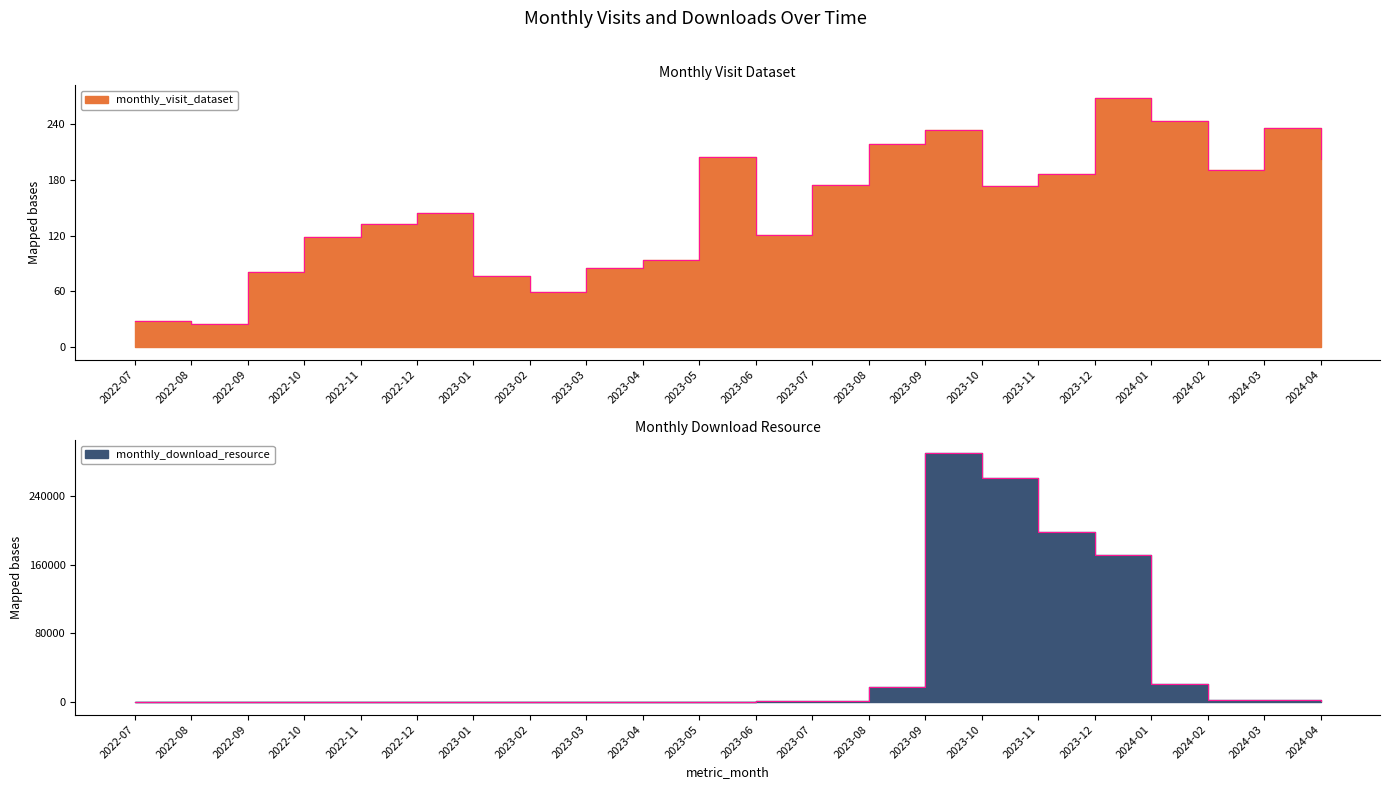

How many intersections are there between monthly_download_resource and monthly_visit_dataset?

1